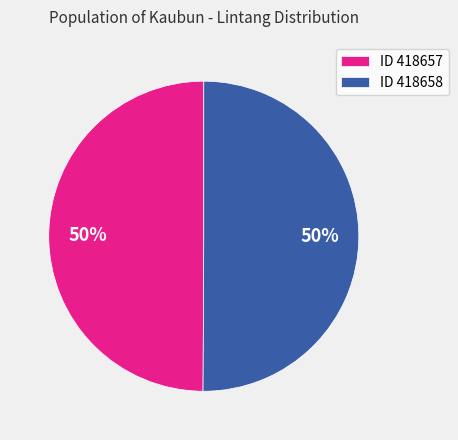

What percentage is the ID 418657 slice, to the nearest percent?

50%